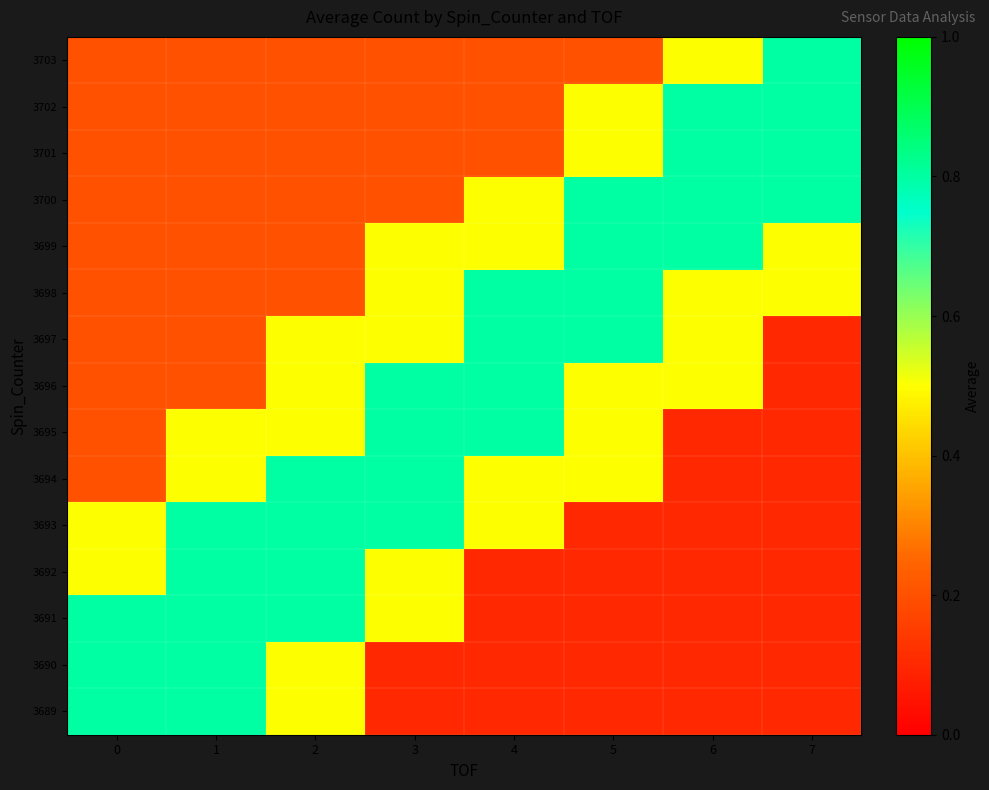

What is the maximum value shown in the chart?

0.8